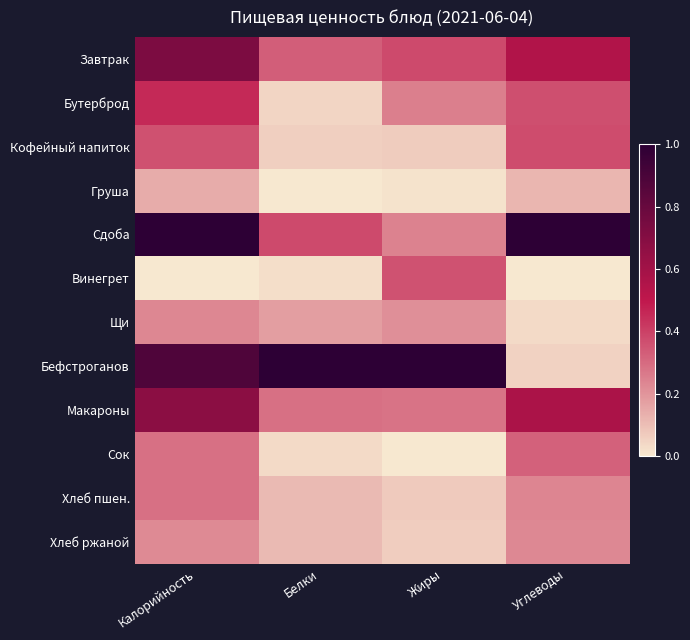

What is the total value across all series at Углеводы?

3.8